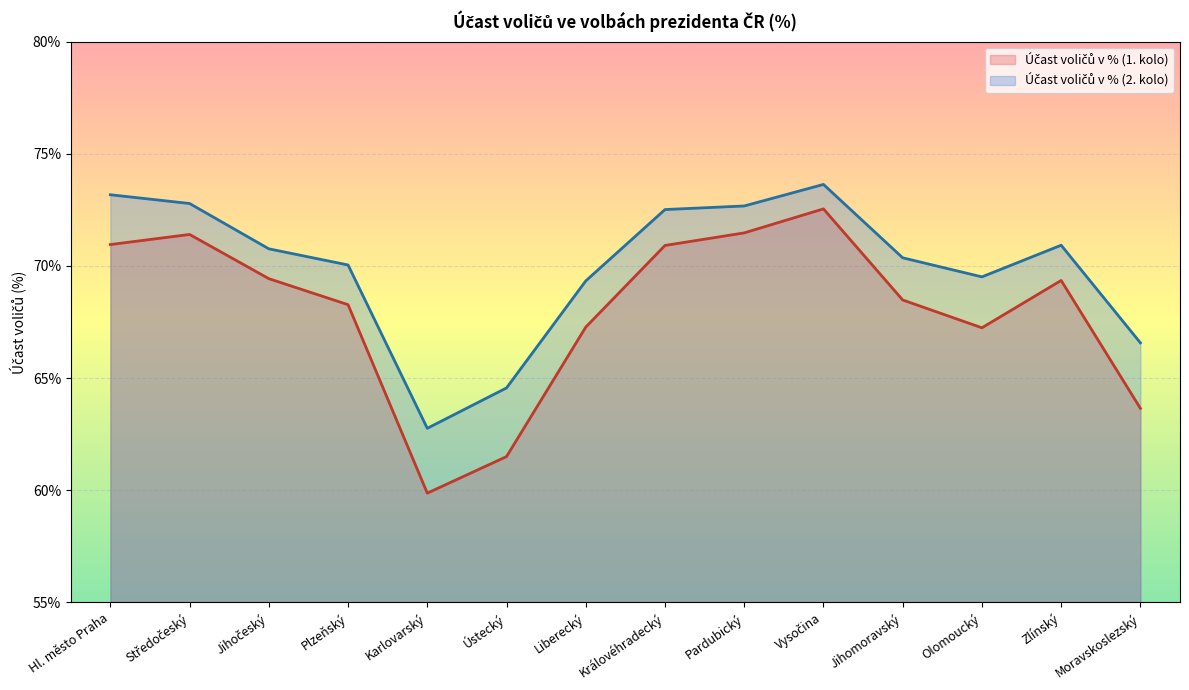

What position from the right is Jihočeský?

12